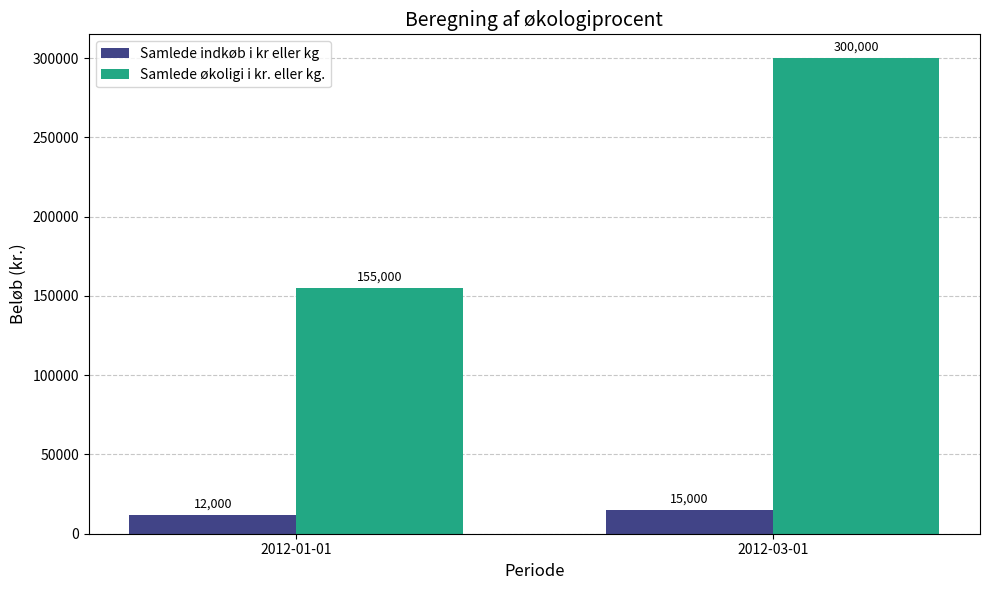

Reading right to left, transcribe all the data shown in this chart.

Samlede indkøb i kr eller kg: 15000	12000
Samlede økoligi i kr. eller kg.: 300000	155000